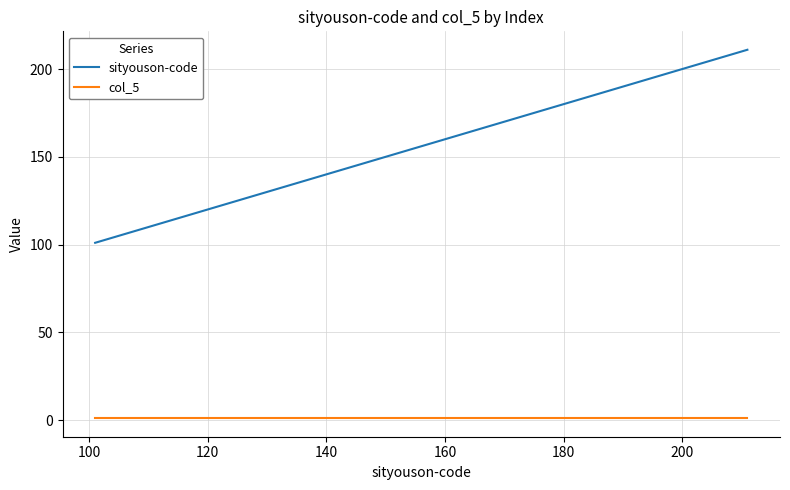

Which series has the widest spread of values?

sityouson-code